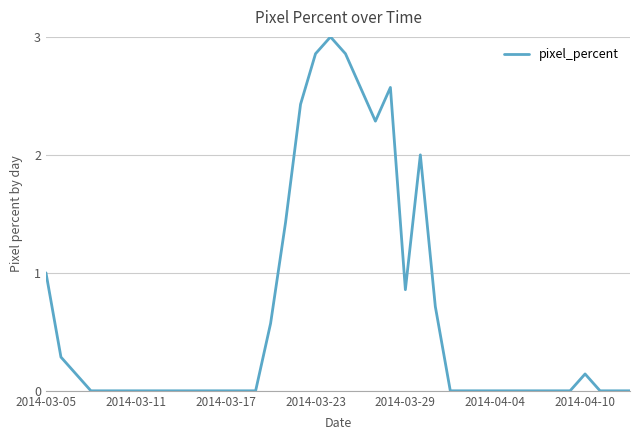

What is the value of the 16th point from the left?

0.6